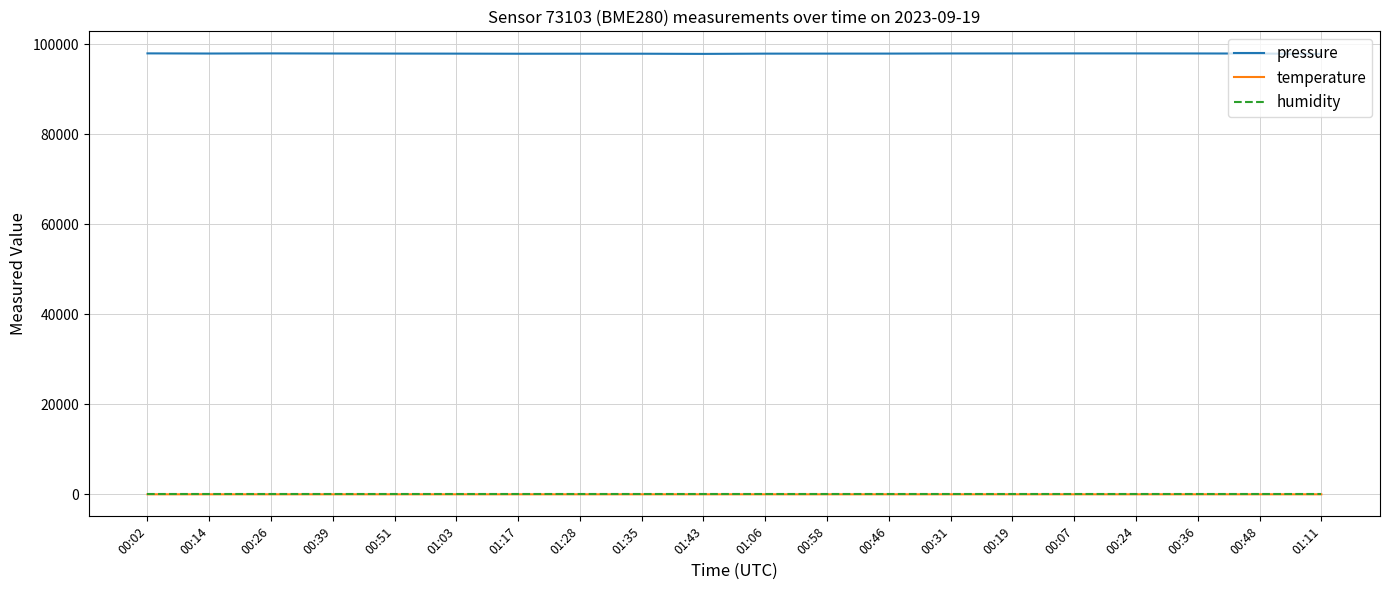

What is the highest value of the pressure series?

98005.3